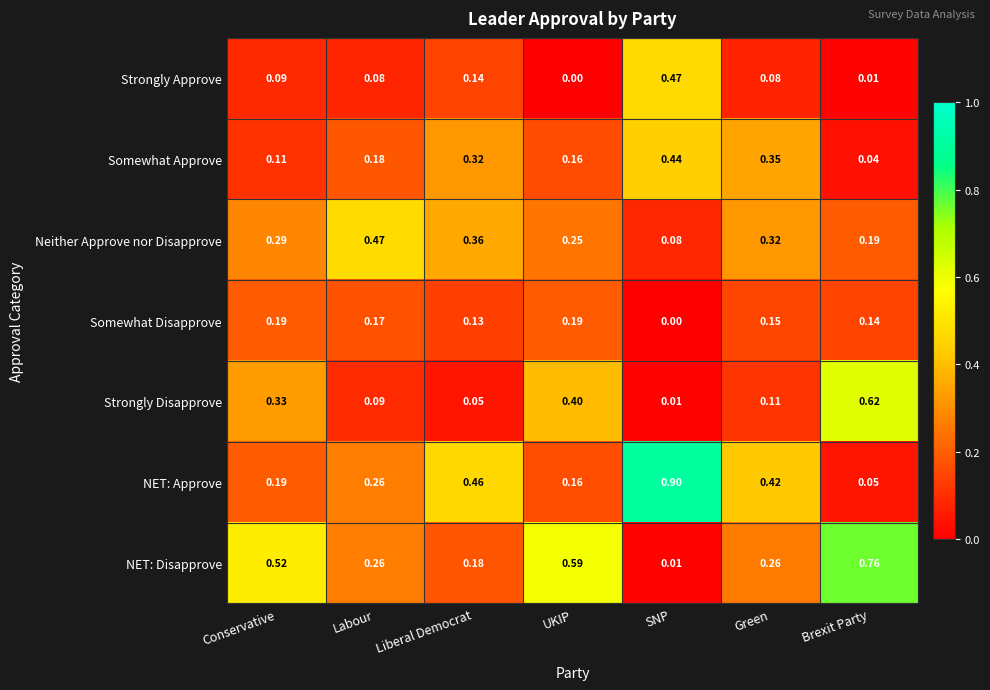

Where is Strongly Disapprove nearest to the value 0?

SNP